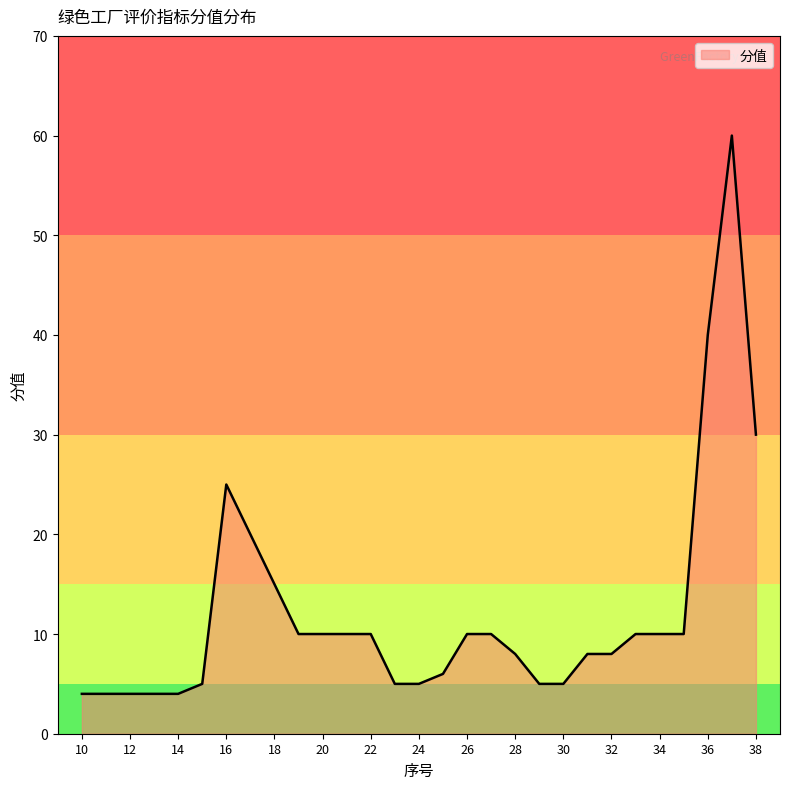

What is the maximum value shown in the chart?

60